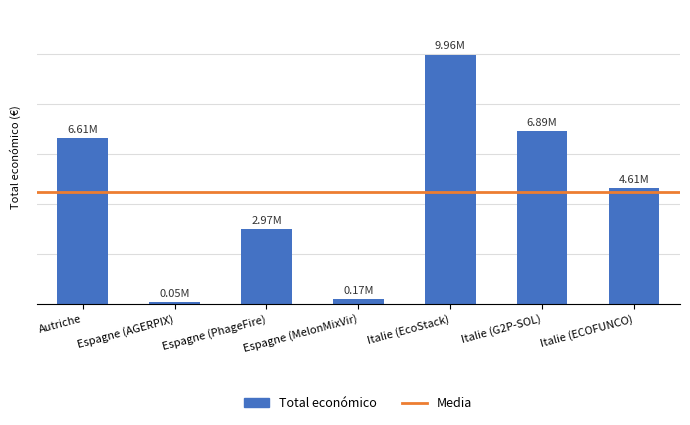

What is the label of the 2nd bar from the right?

Italie (G2P-SOL)